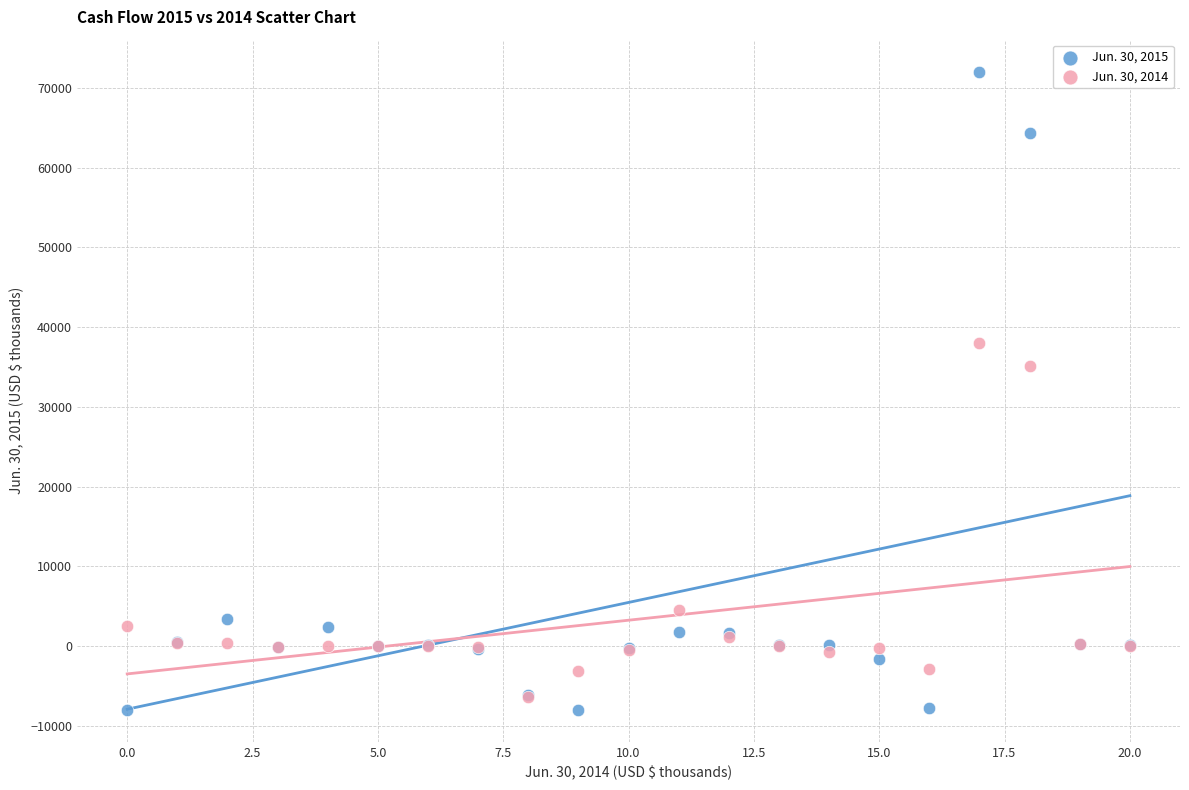

Which series reaches the minimum Y coordinate?

Jun. 30, 2015